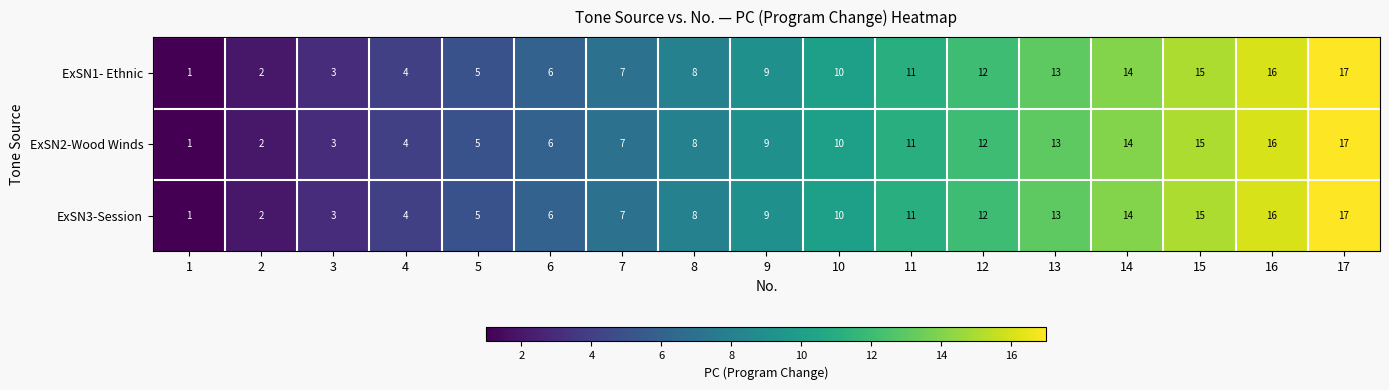

What is the difference between the ExSN2-Wood Winds values at 5 and 14?

9